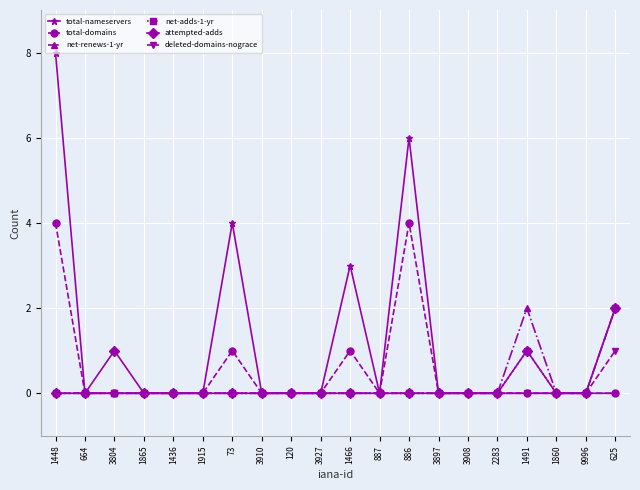

At which category is the sum across all series the highest?

1448